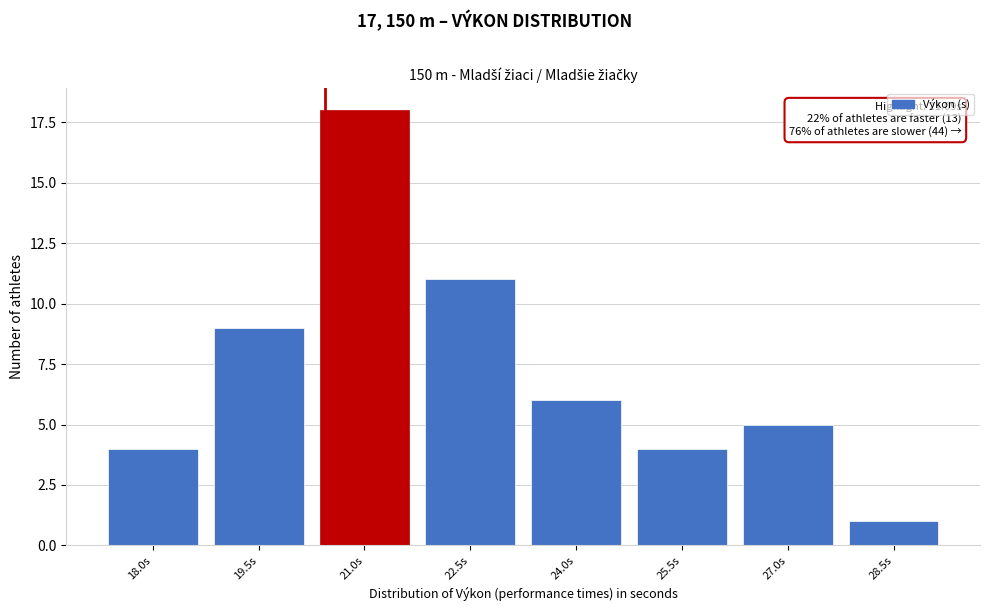

Reading left to right, transcribe all the data shown in this chart.

18.0s=4	19.5s=9	21.0s=18	22.5s=11	24.0s=6	25.5s=4	27.0s=5	28.5s=1